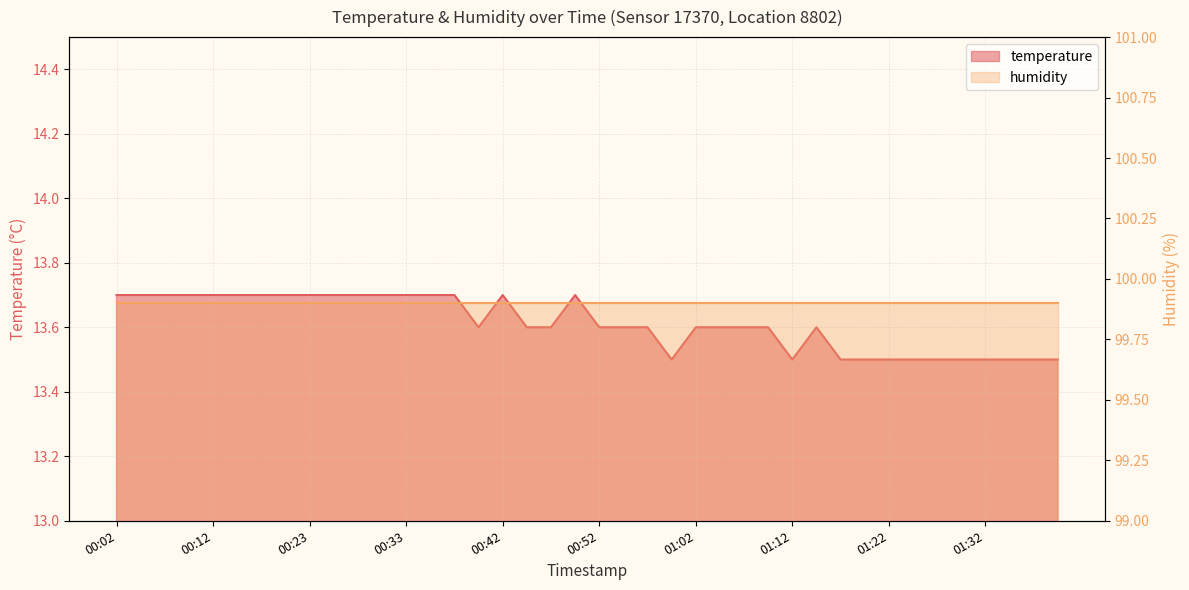

Which label corresponds to the largest value in the chart?

00:02